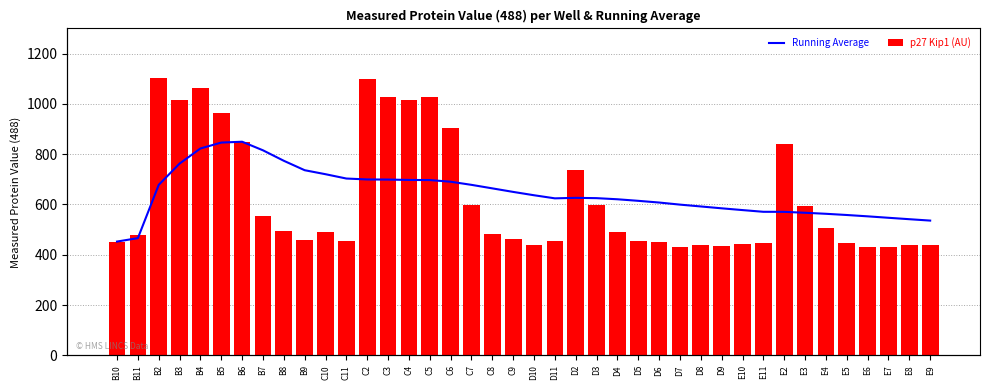

Is it true that p27 Kip1 (AU) equals 226.1 at B3?

False